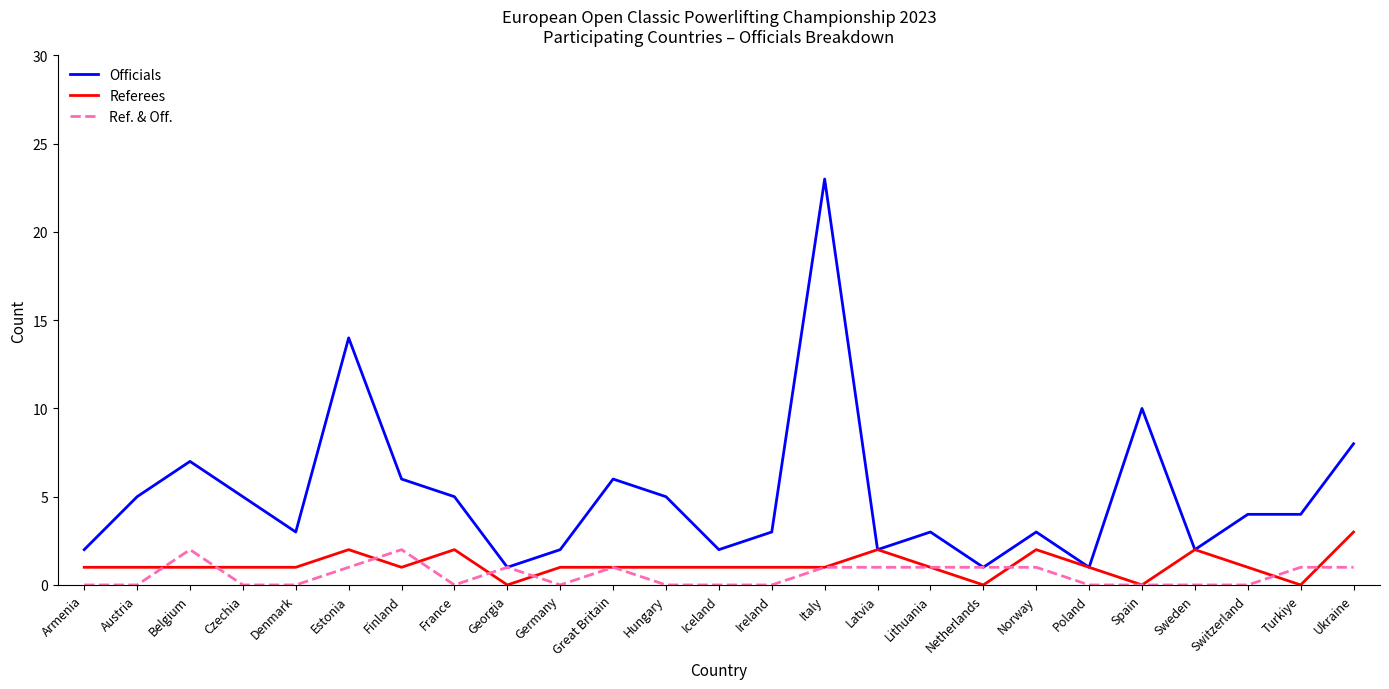

At which label does Officials first exceed 4?

Austria